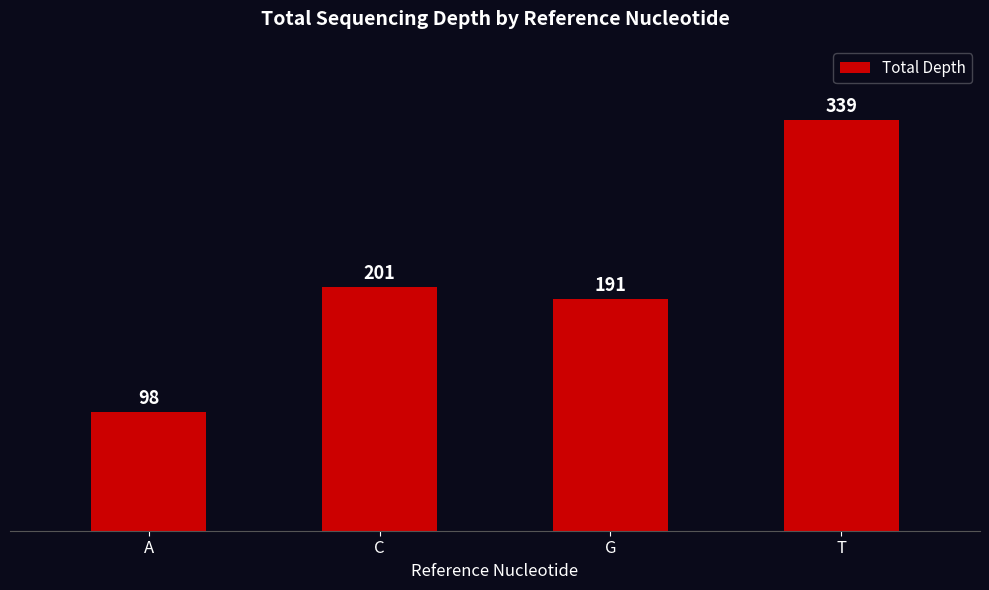

Where is the data nearest to the value 218?

C